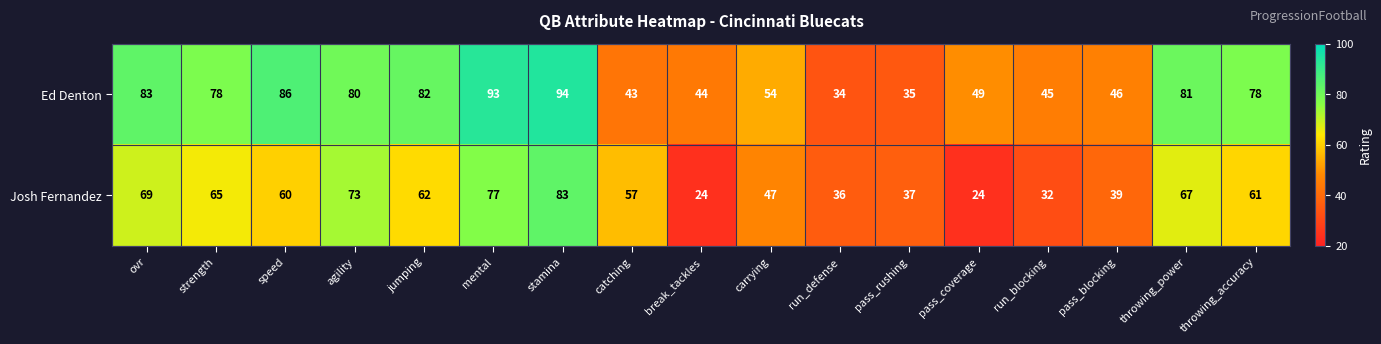

Which series has the widest spread of values?

Ed Denton